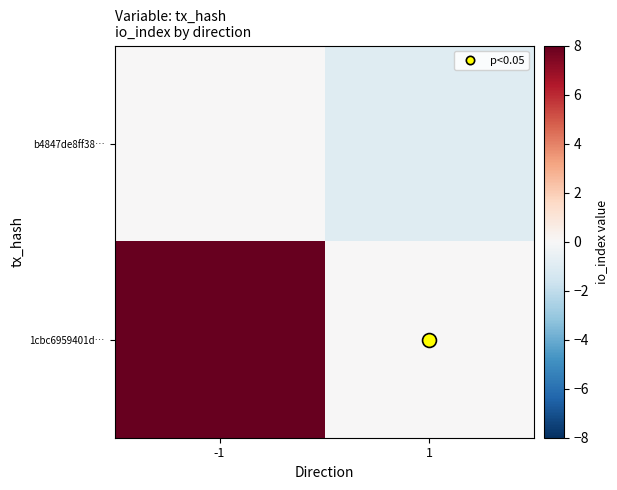

What is the total value across all series at 1?

-1